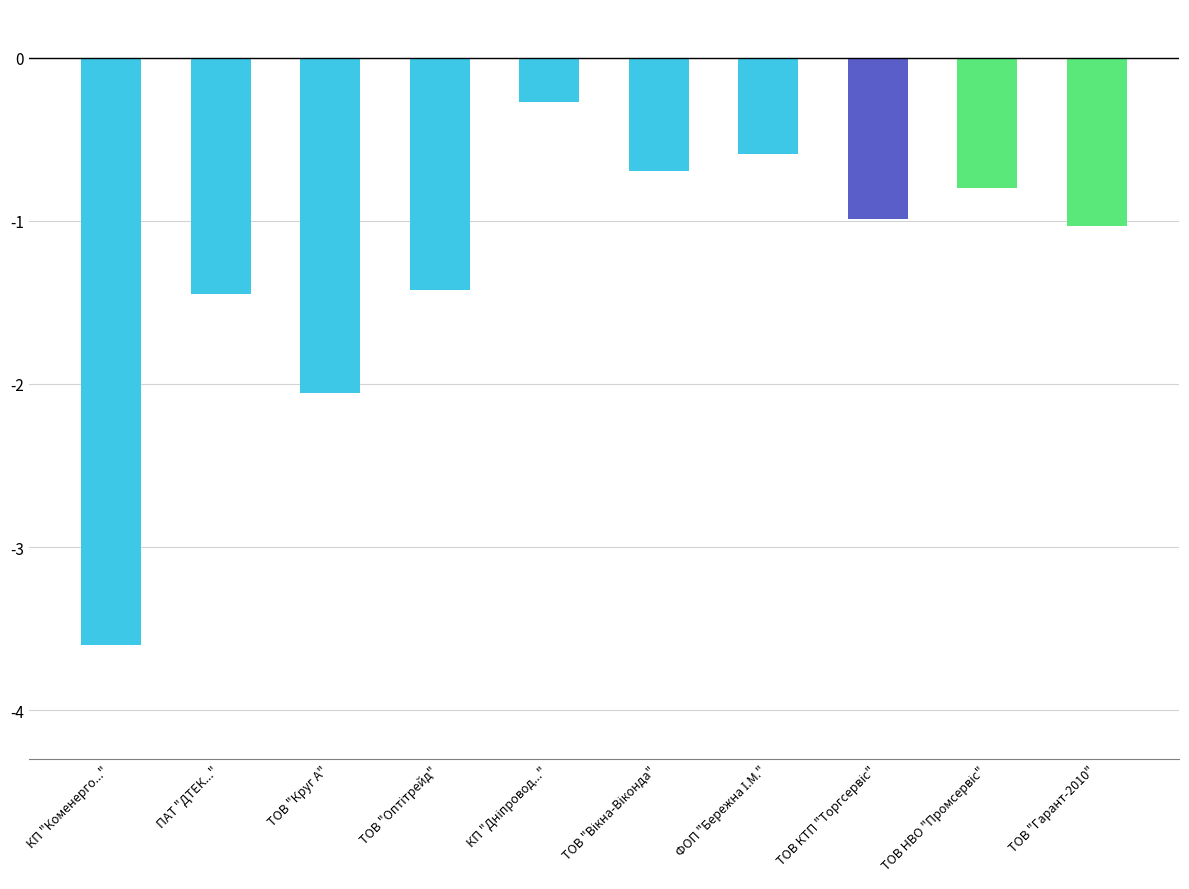

What is the average value?

-1.3